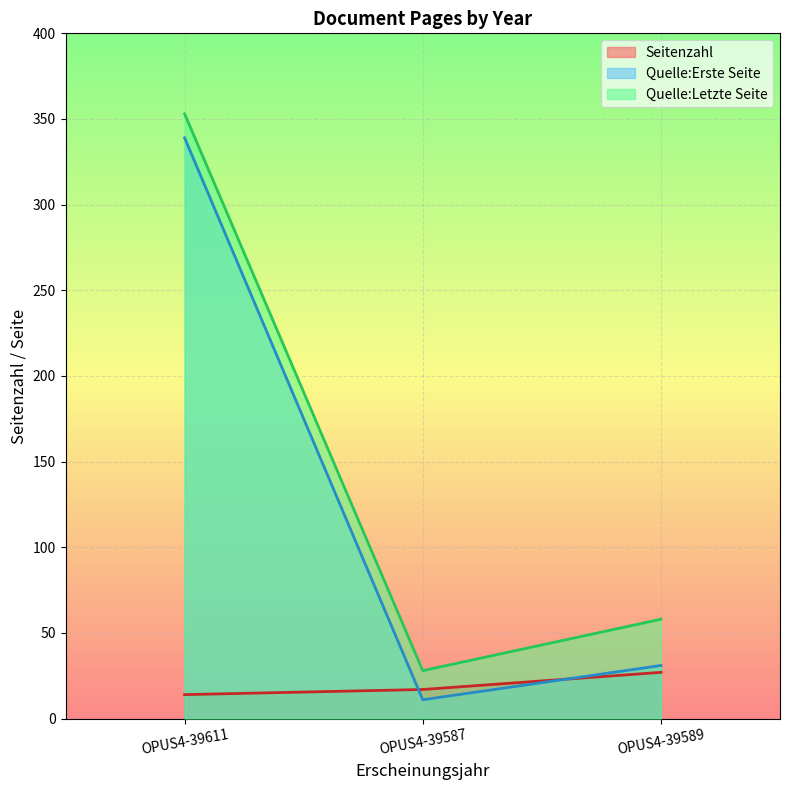

Reading left to right, extract all data points from this chart.

Seitenzahl: OPUS4-39611=14	OPUS4-39587=17	OPUS4-39589=27
Quelle:Erste Seite: OPUS4-39611=339	OPUS4-39587=11	OPUS4-39589=31
Quelle:Letzte Seite: OPUS4-39611=353	OPUS4-39587=28	OPUS4-39589=58